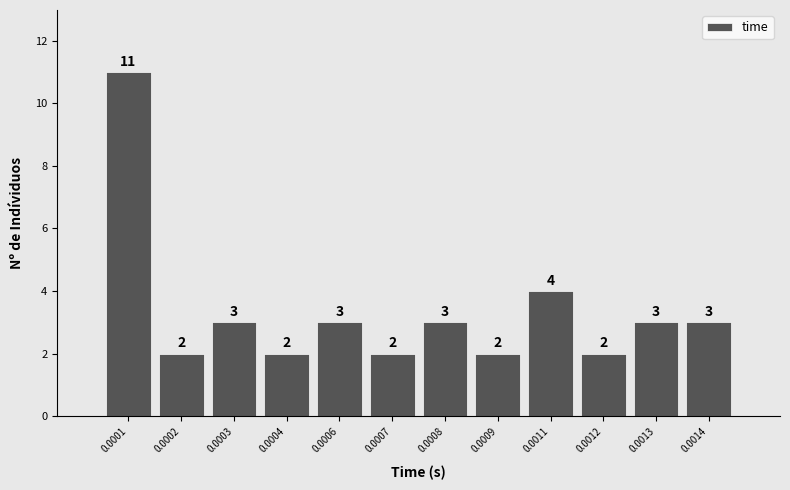

Reading left to right, what are all the values shown in this chart?

11	2	3	2	3	2	3	2	4	2	3	3